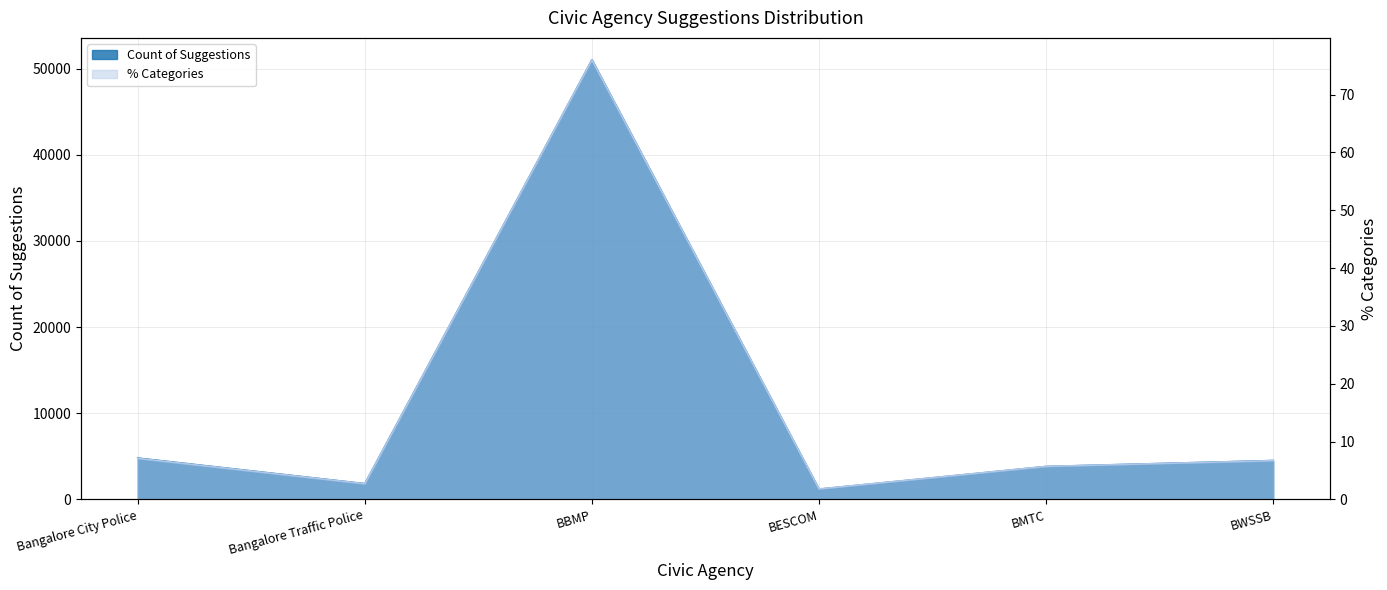

Is the value of Count of Suggestions at BESCOM greater than the value of % Categories at BBMP?

Yes